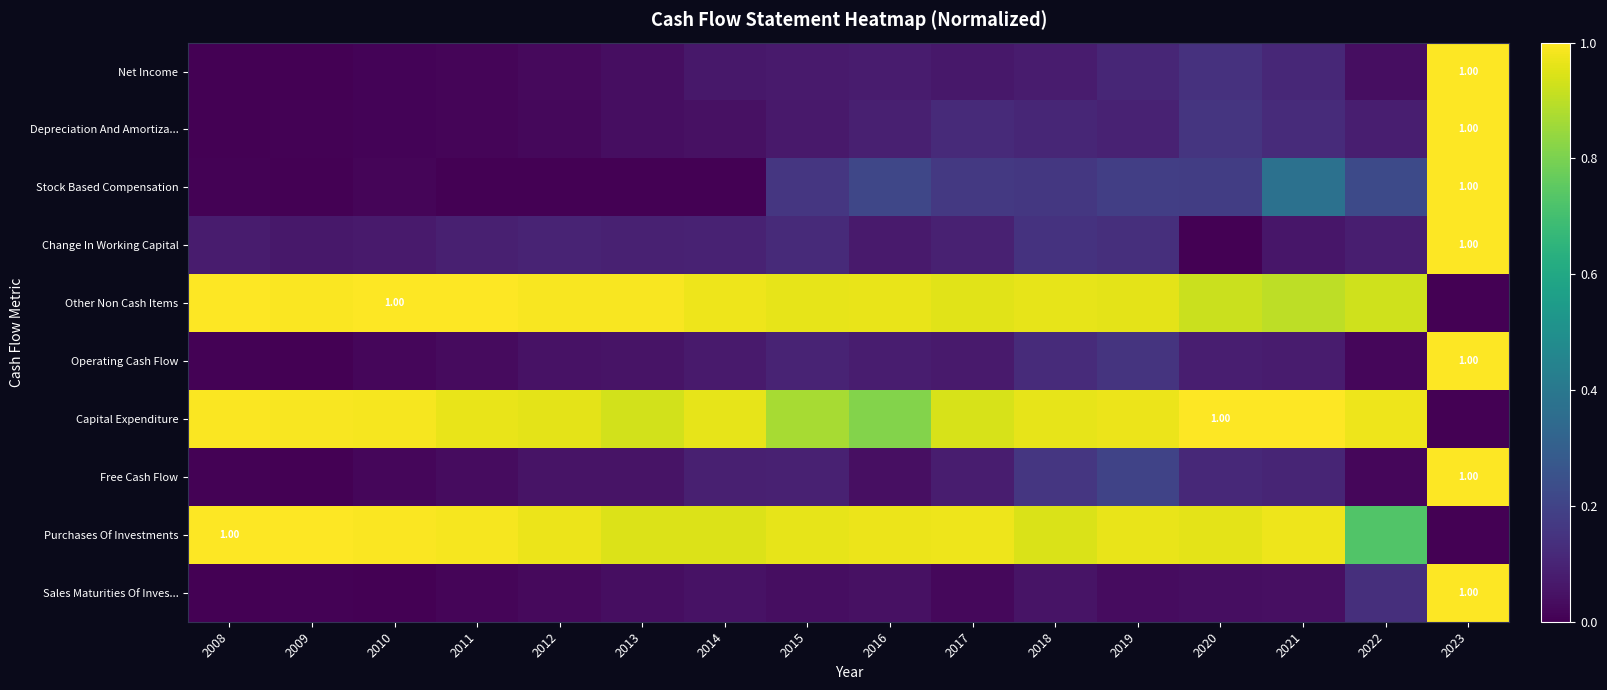

Which series has the largest total across all categories?

Other Non Cash Items